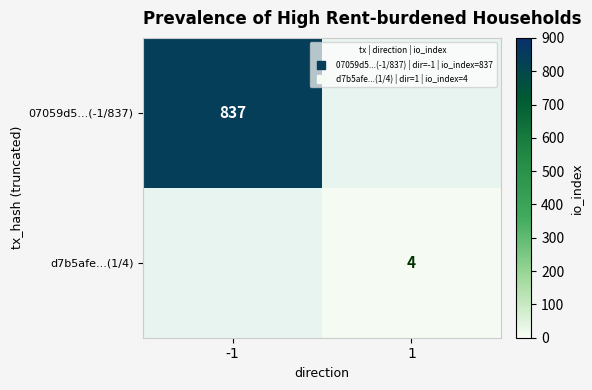

Which series has the widest spread of values?

07059d5...(-1/837)